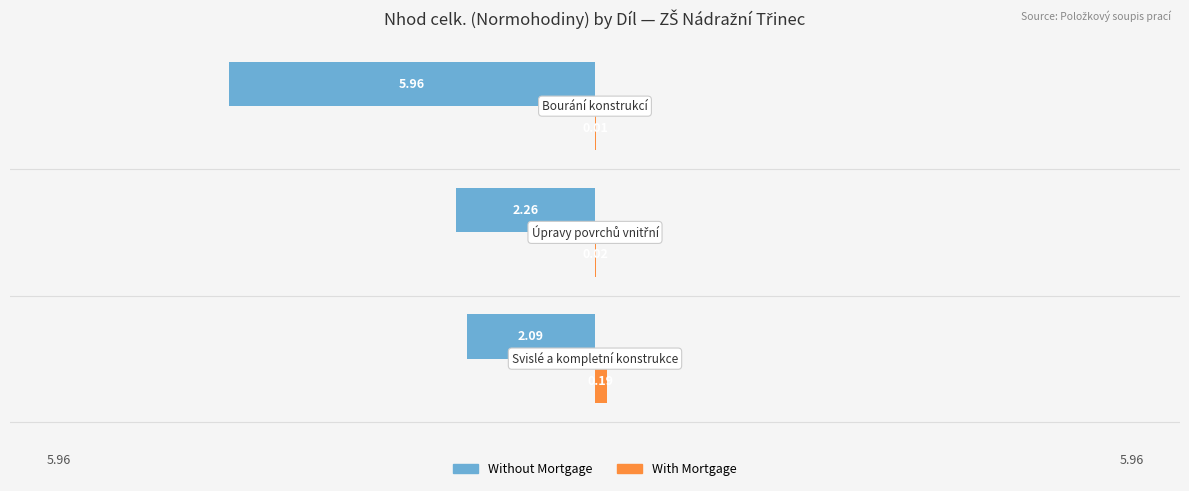

Which series has the widest spread of values?

Without Mortgage